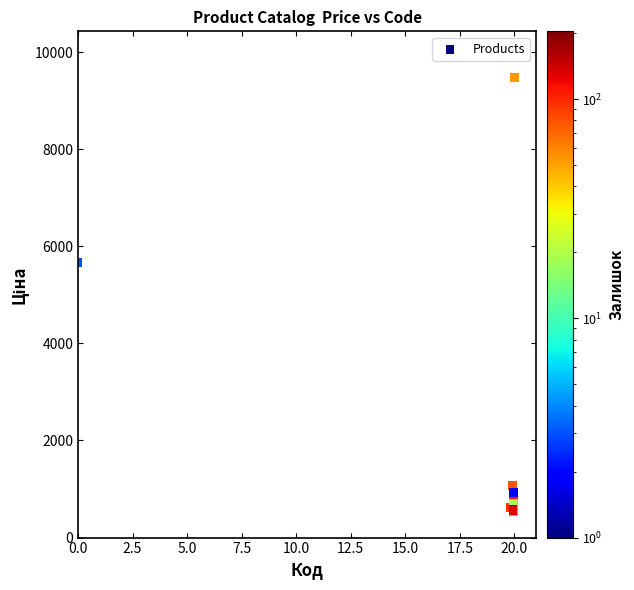

What Y value in the scatter plot is closest to 5005?

5673.8